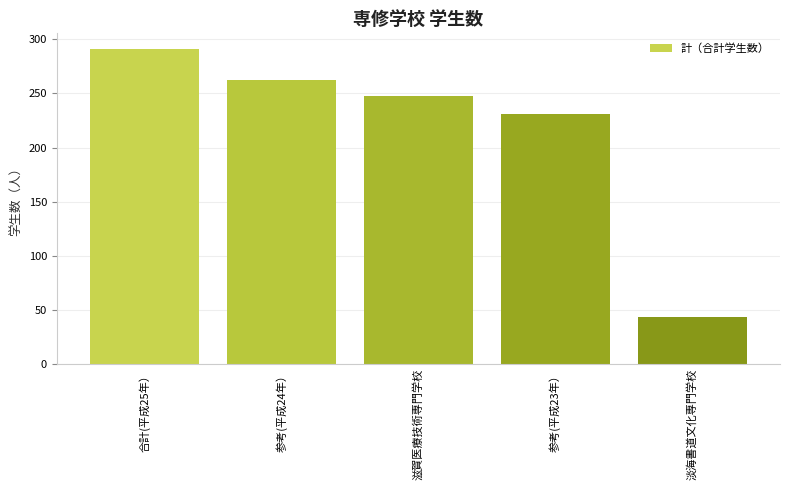

What is the value of the 3rd bar from the left?

248